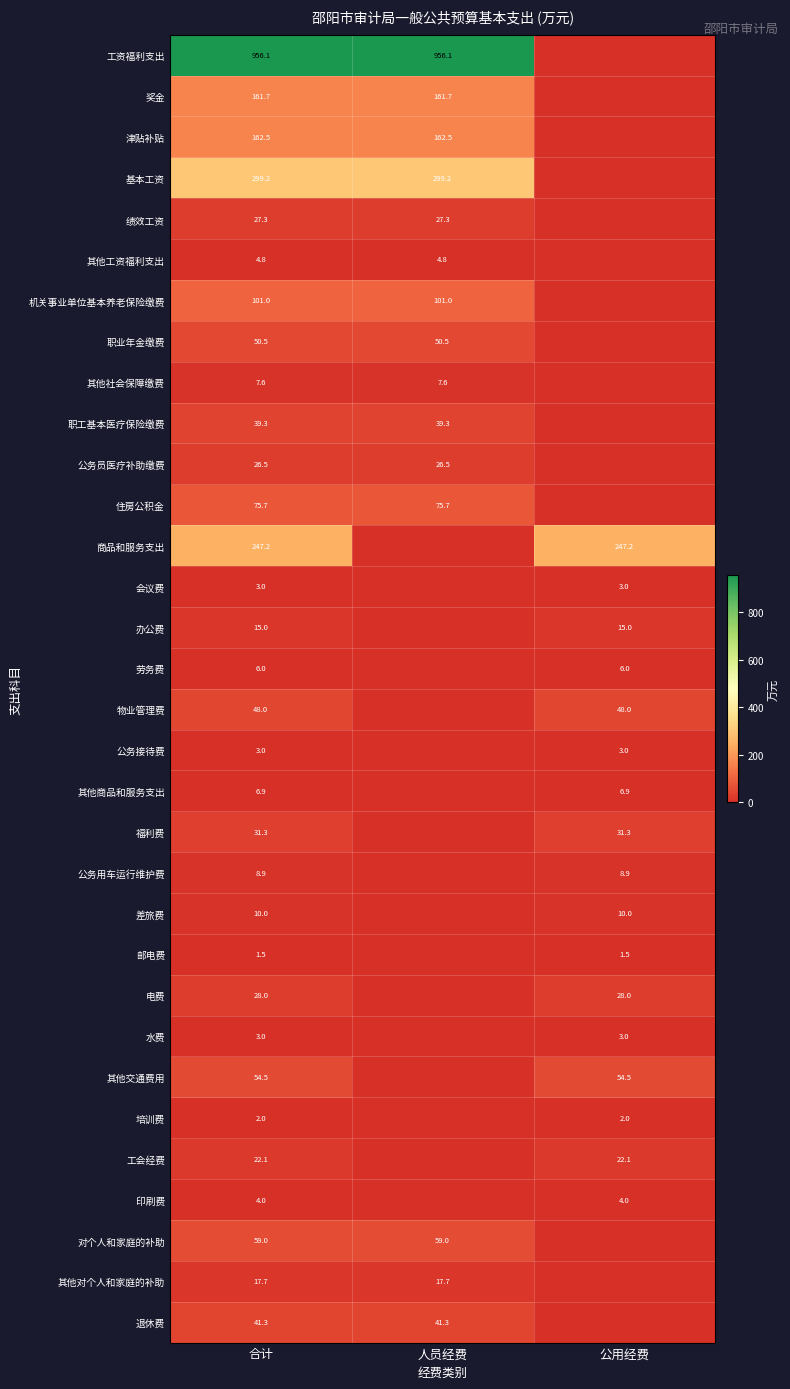

True or false: 物业管理费 has a value of 11.9 at 合计.

False